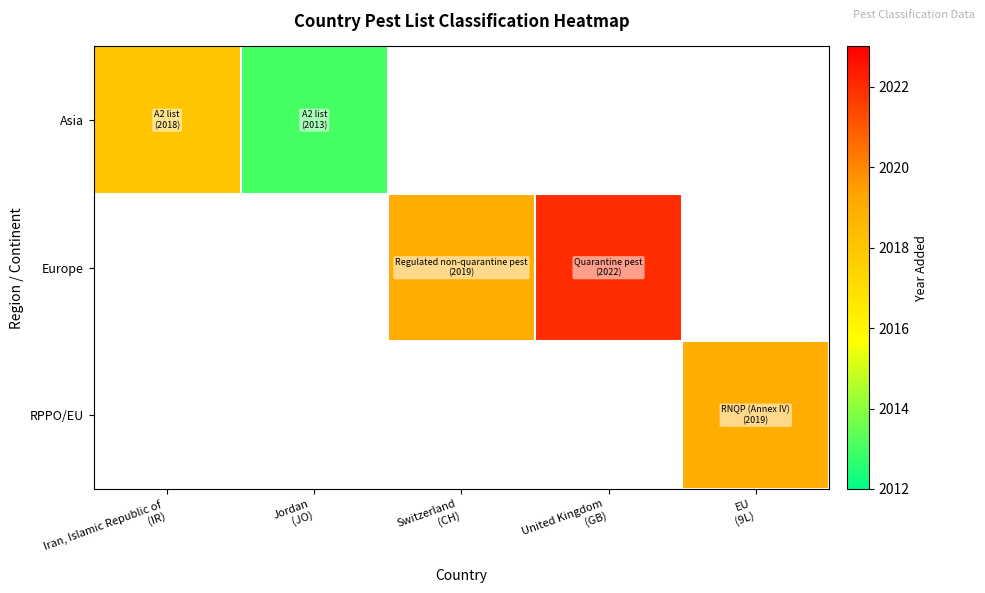

Which category has the lowest value in the Asia series?

Jordan (JO)